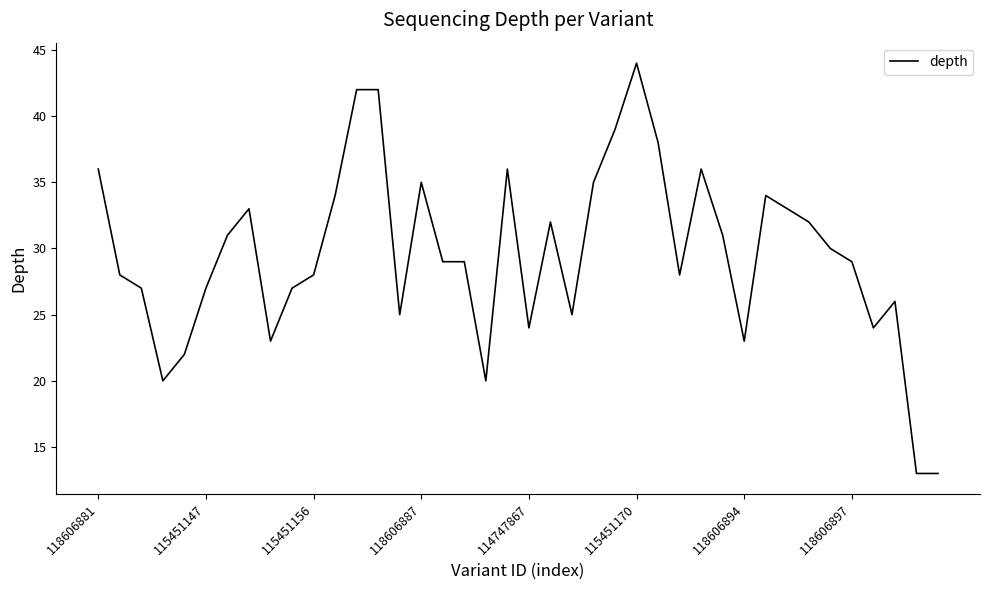

How many lines are shown in the chart?

1